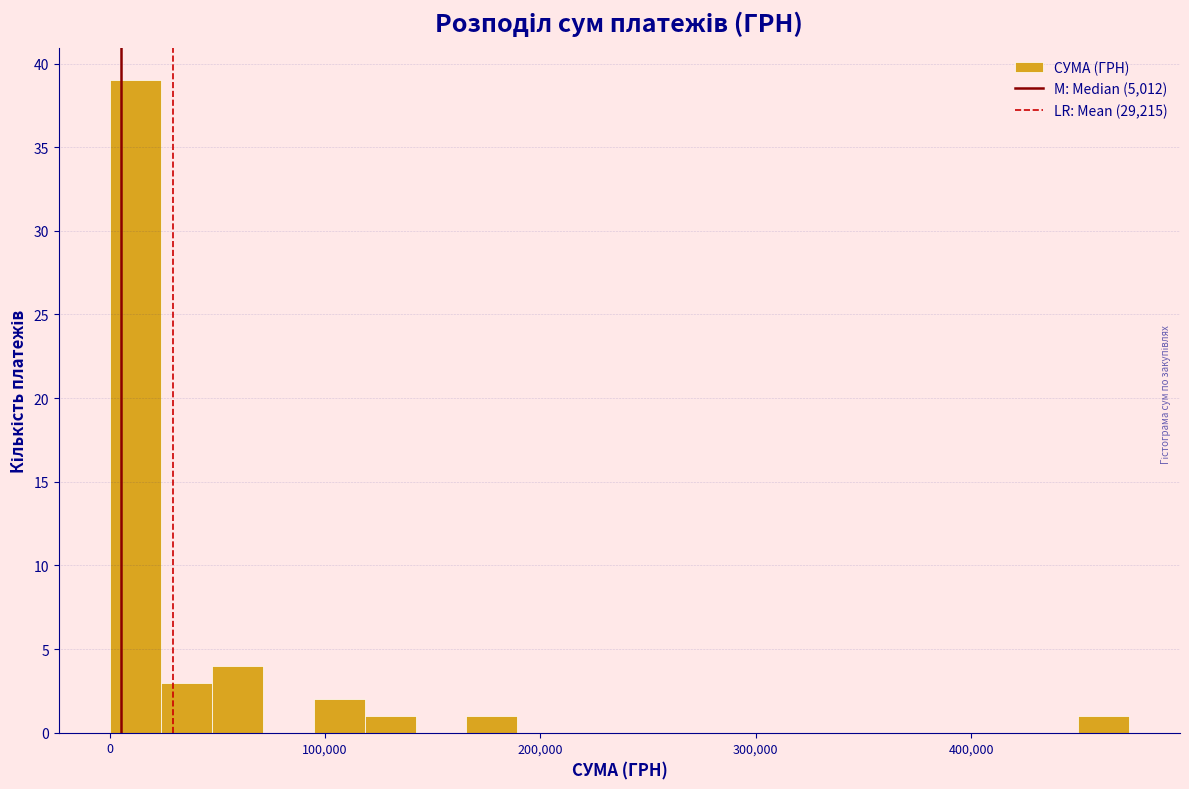

Around what value on the x-axis is the tallest bar? Give the approximate position of its centre, as read against the axis.

10000